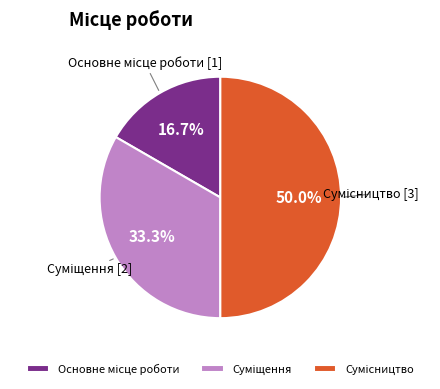

How many segments does this pie chart have?

3